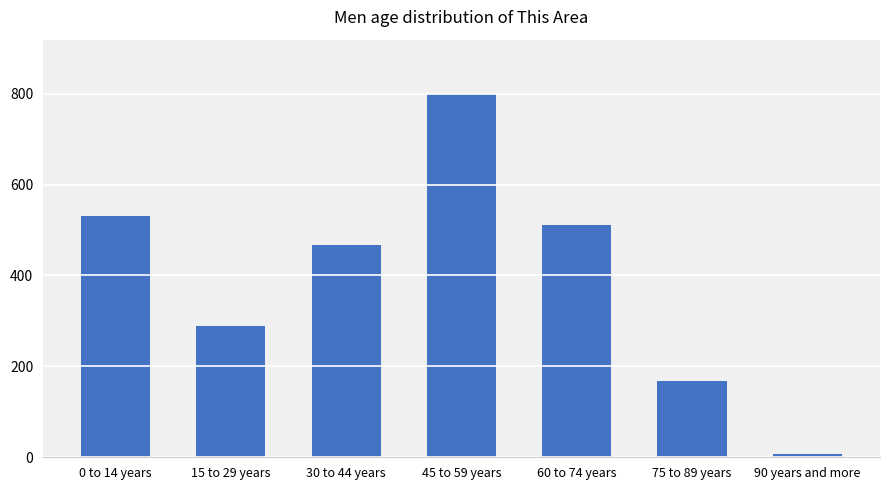

What is the label of the 3rd bar from the right?

60 to 74 years